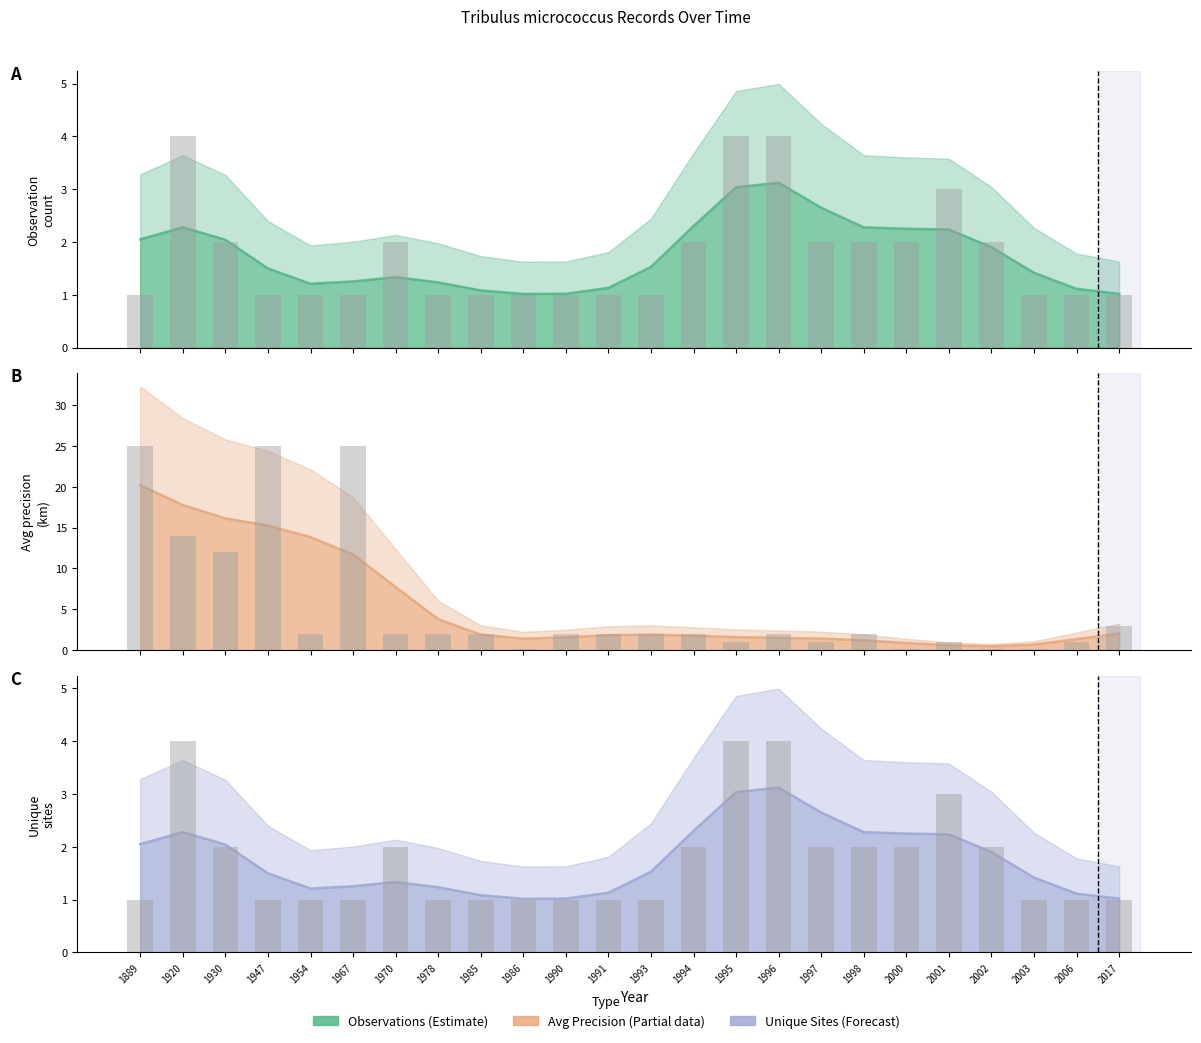

What is the sum of the Avg LocationPrecision (k) values at 1967 and 1993?

13.6